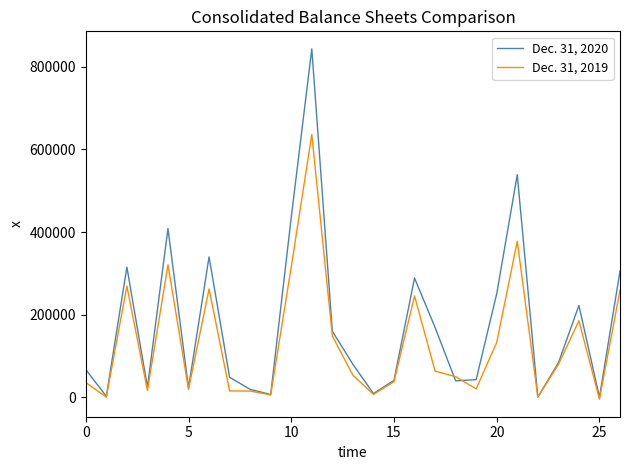

Which series has the widest spread of values?

Dec. 31, 2020